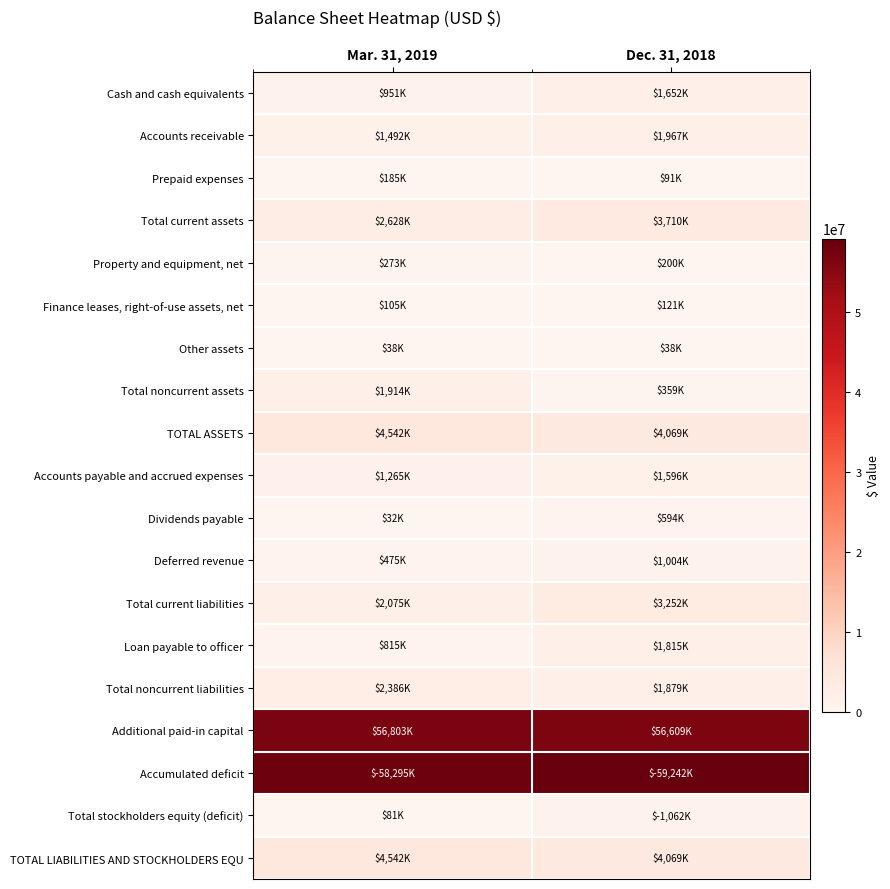

At Dec. 31, 2018, list the series in order from largest to smallest.

Accumulated deficit, Additional paid-in capital, TOTAL ASSETS, TOTAL LIABILITIES AND STOCKHOLDERS EQU, Total current assets, Total current liabilities, Accounts receivable, Total noncurrent liabilities, Loan payable to officer, Cash and cash equivalents, Accounts payable and accrued expenses, Total stockholders equity (deficit), Deferred revenue, Dividends payable, Total noncurrent assets, Property and equipment, net, Finance leases, right-of-use assets, net, Prepaid expenses, Other assets